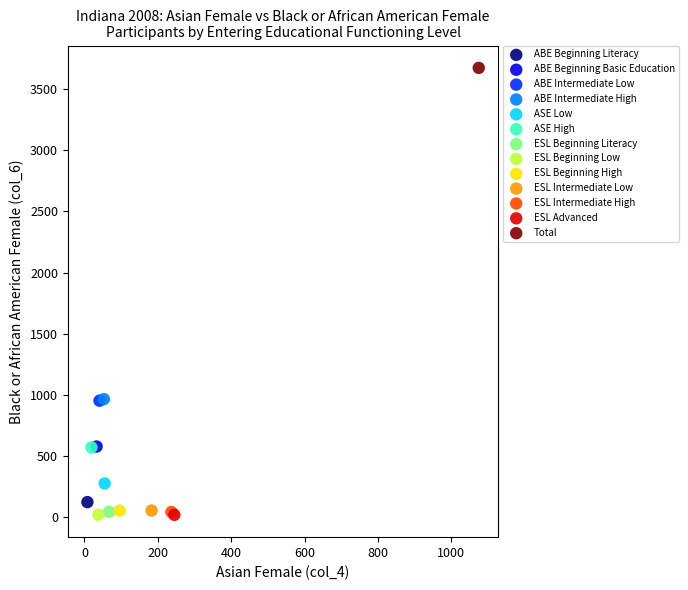

What are all the series names shown in the legend?

ABE Beginning Literacy, ABE Beginning Basic Education, ABE Intermediate Low, ABE Intermediate High, ASE Low, ASE High, ESL Beginning Literacy, ESL Beginning Low, ESL Beginning High, ESL Intermediate Low, ESL Intermediate High, ESL Advanced, Total